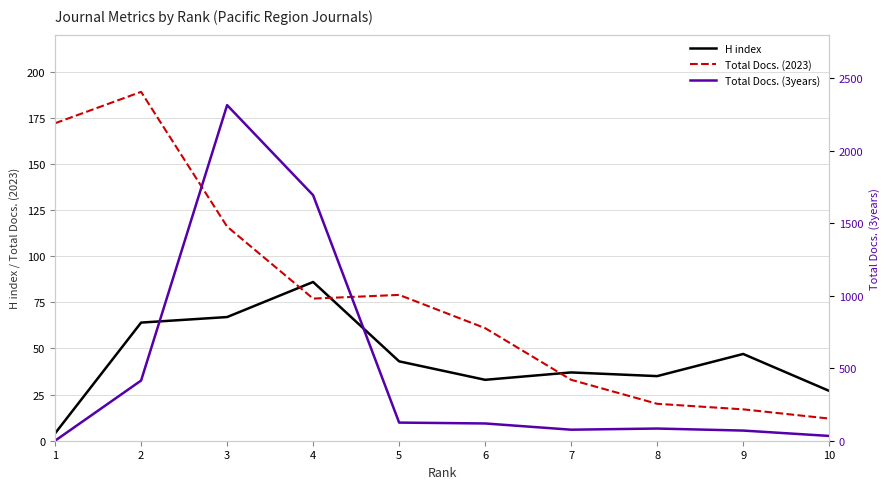

How many positive values does the Total Docs. (3years) series have?

9